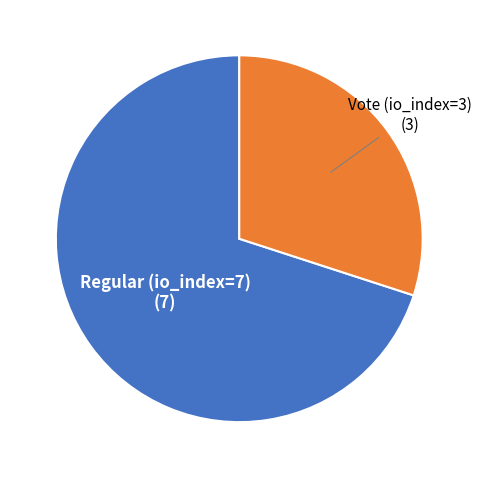

What is the largest slice in the pie chart?

Regular (io_index=7)